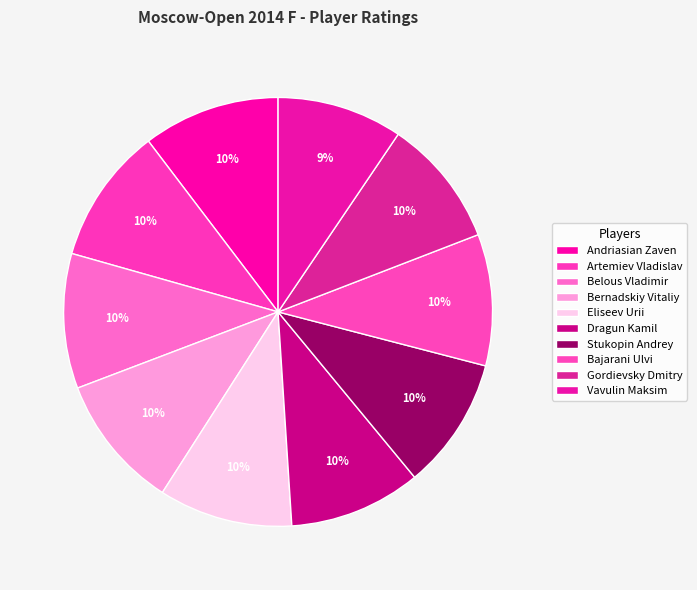

How many slices are in this pie chart?

10